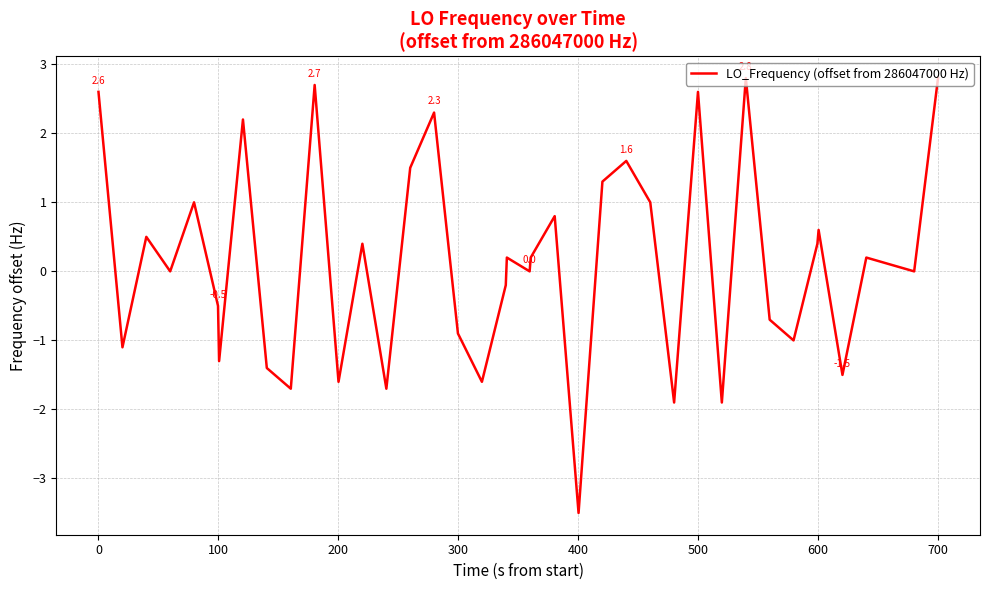

What is the greatest value displayed?

2.8